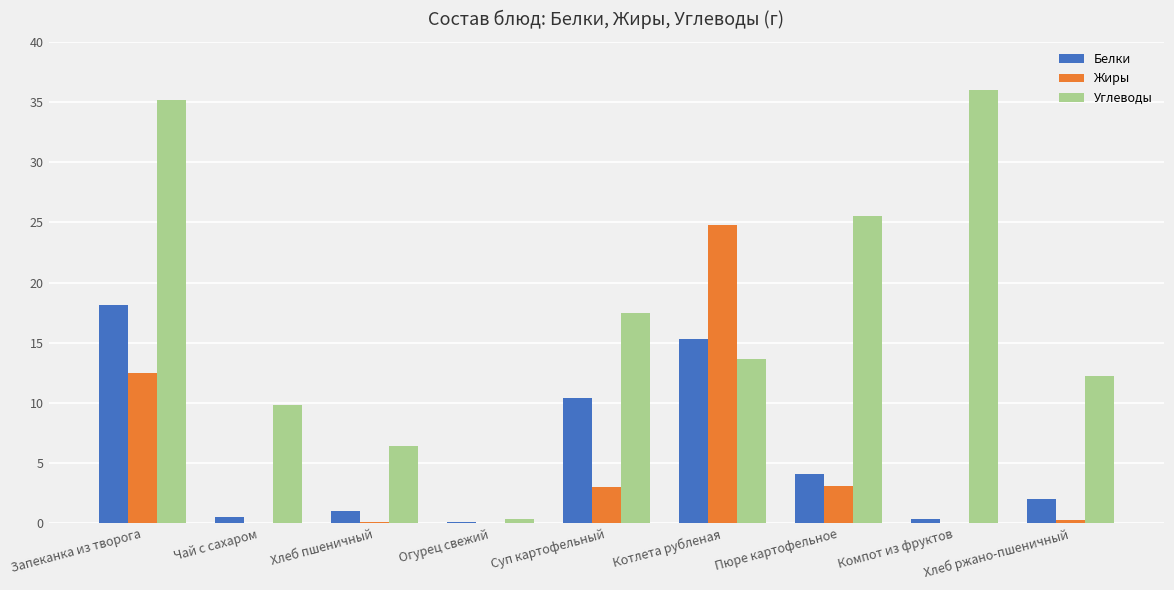

What is the sum of the Жиры values at Хлеб пшеничный and Огурец свежий?

0.1